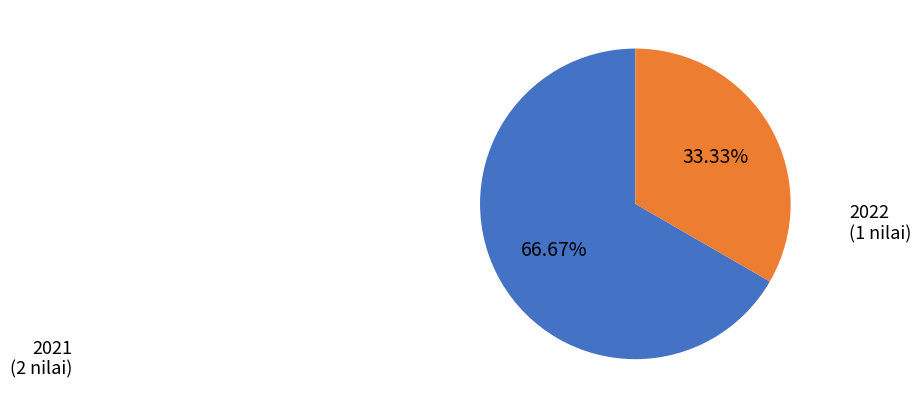

To the nearest percent, what percentage of the pie is 2022?

33%